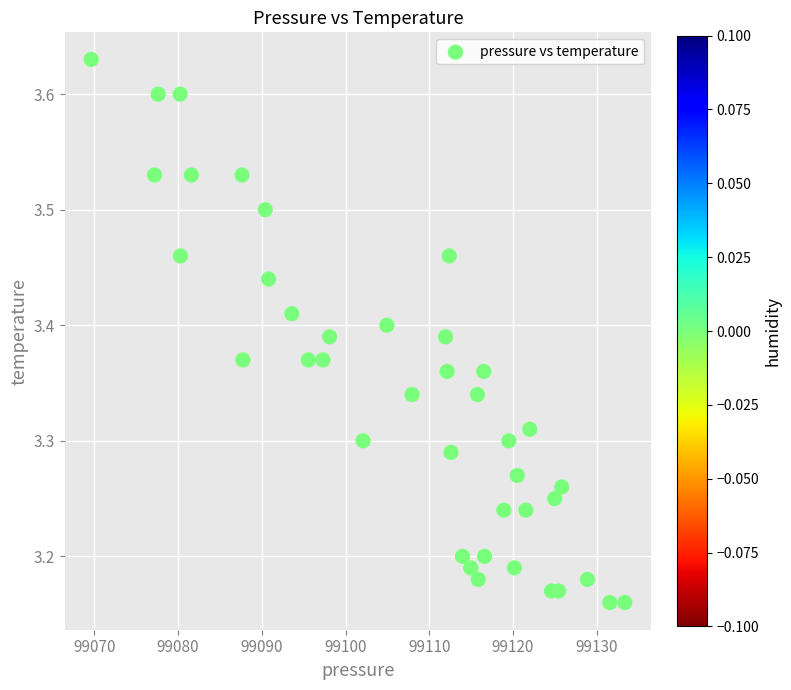

What is the range of Y values (max minus min)?

0.5